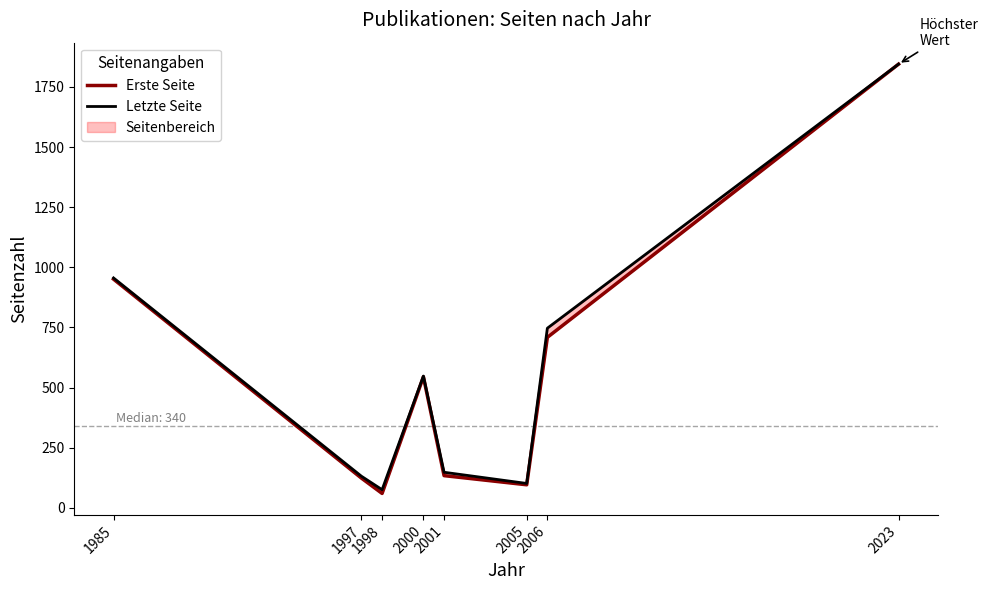

How many interior local valleys does the Letzte Seite series have?

2